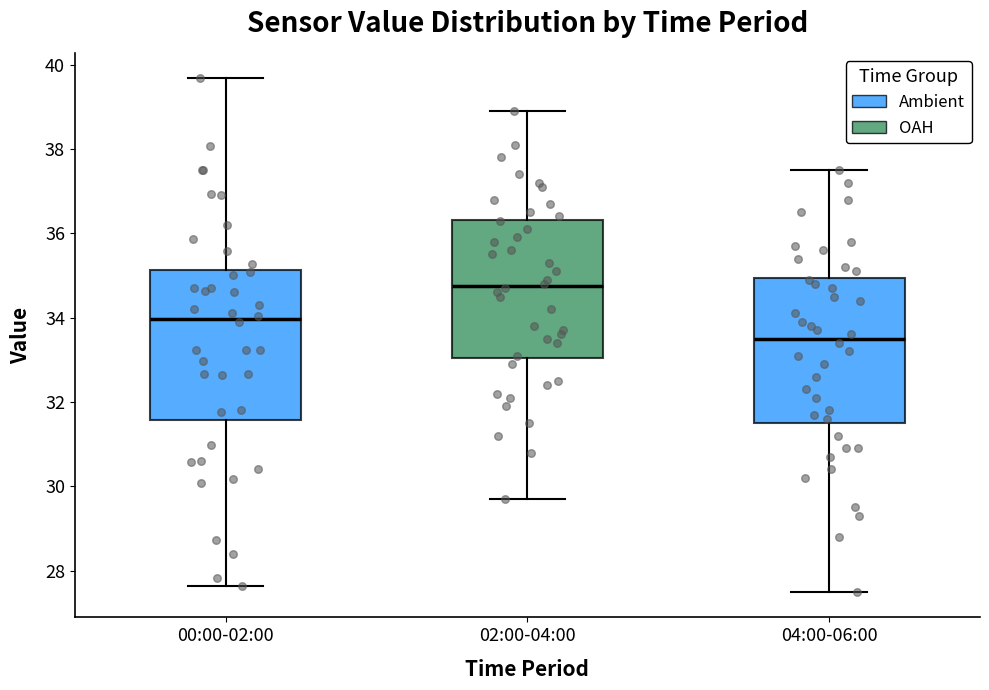

Reading left to right, read every box against the y-axis: the position of its median line, the range the box covers, and the ends of its whiskers. The values are not printed on the chart, so give them approximately, as read against the axis.

00:00-02:00: median 34.0, box 31.6 to 35.2, whiskers 27.6 to 39.6
02:00-04:00: median 34.8, box 33.0 to 36.4, whiskers 29.8 to 39.0
04:00-06:00: median 33.6, box 31.6 to 35.0, whiskers 27.6 to 37.6